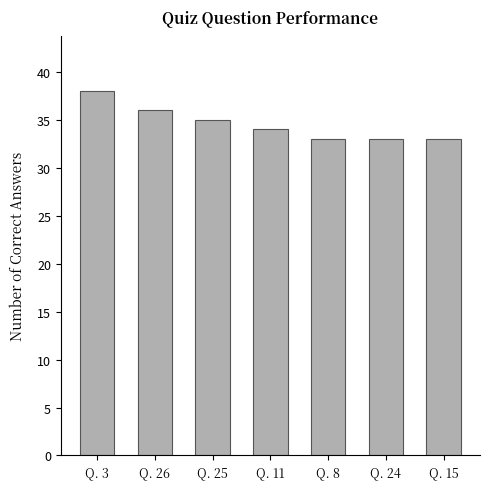

What is the label of the 3rd bar from the left?

Q. 25